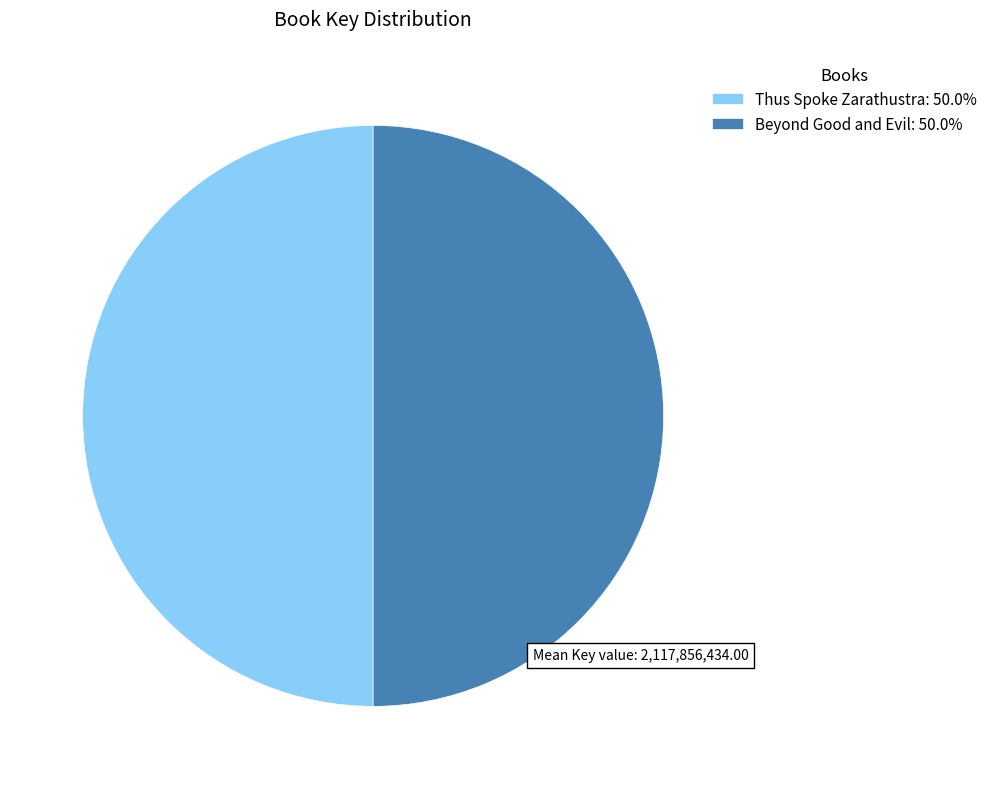

Combined, do Thus Spoke Zarathustra: 50.0% and Beyond Good and Evil: 50.0% account for over 50%?

Yes